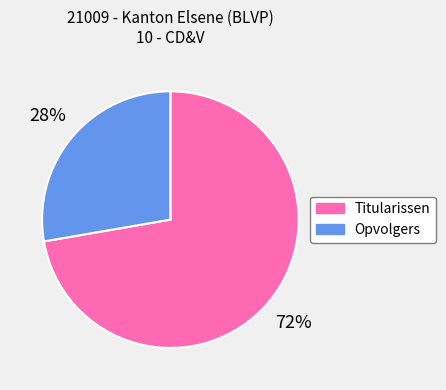

Which slice is the largest?

Titularissen